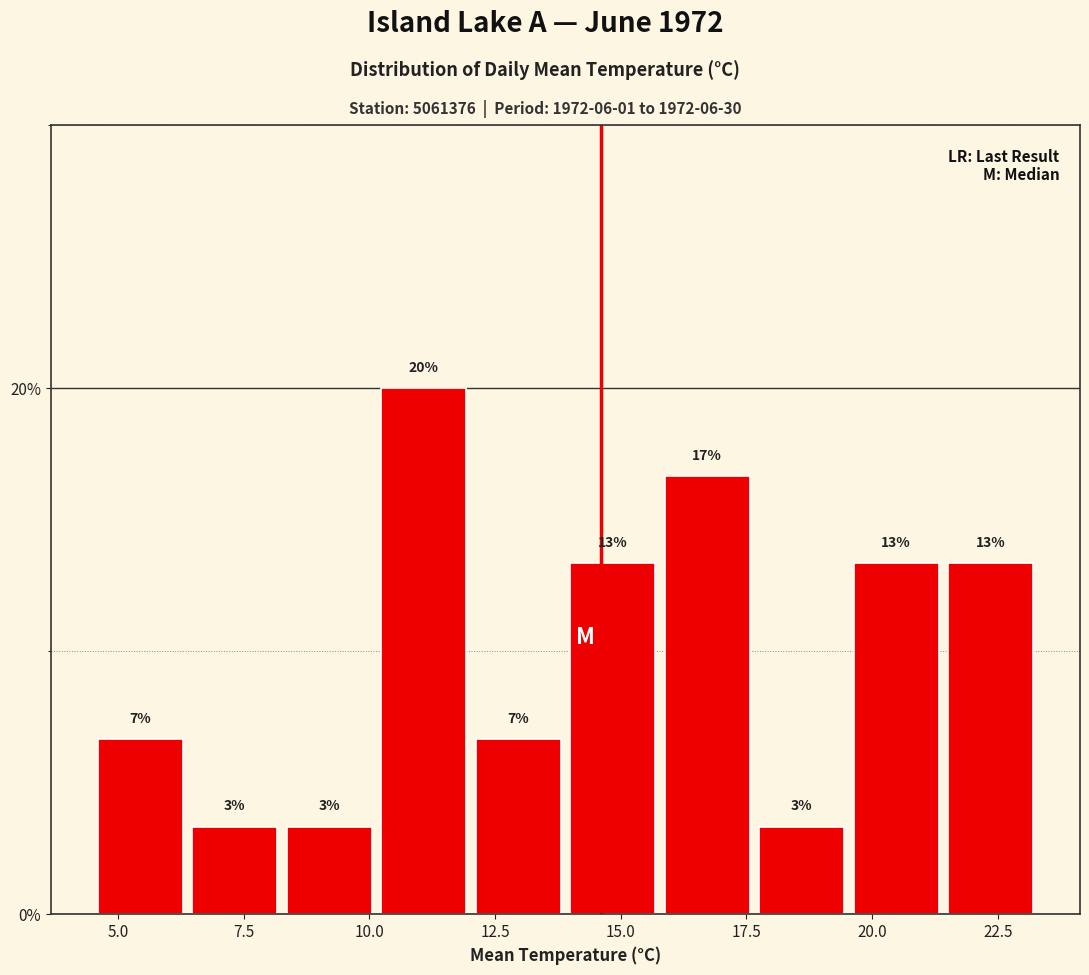

Around what value on the x-axis is the tallest bar? Give the approximate position of its centre, as read against the axis.

11.0